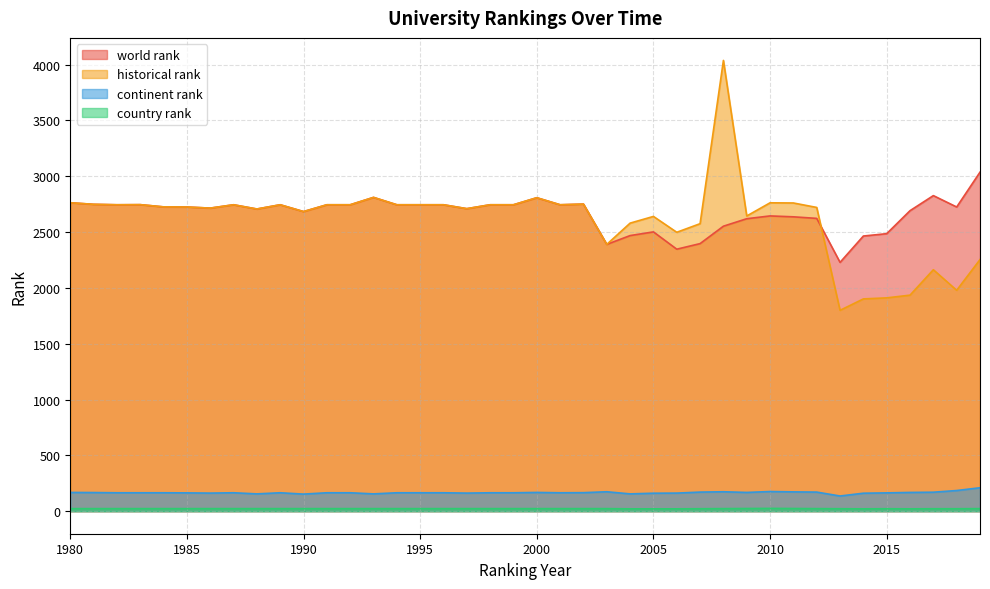

What is the value of the historical rank point at the 18th from the left?

2710.0